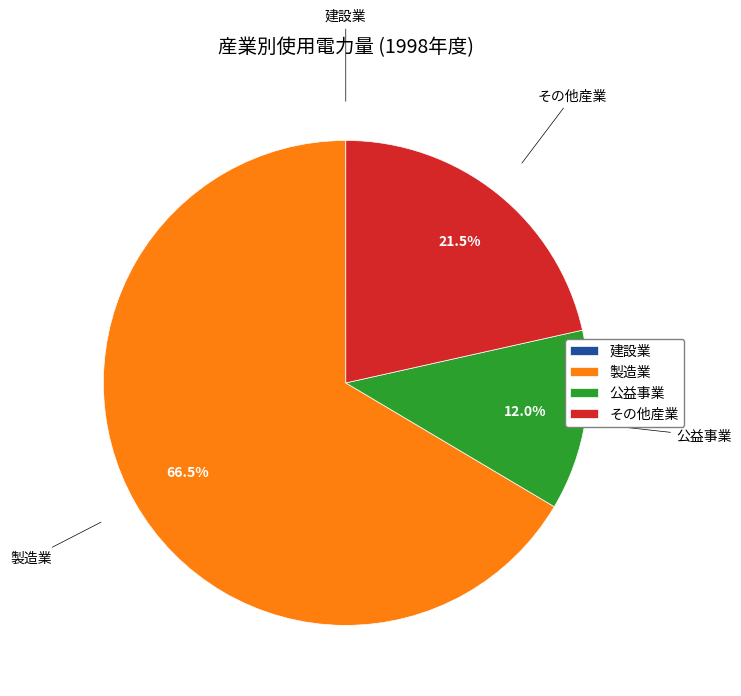

Which has a higher value, その他産業 or 公益事業?

その他産業